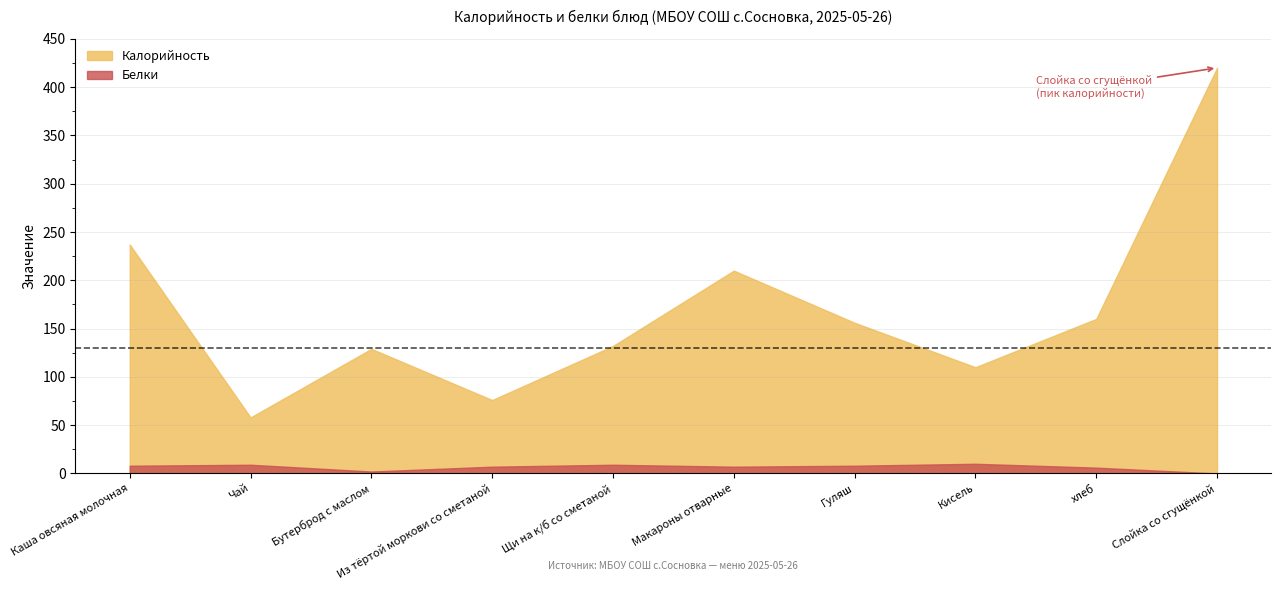

At which category is the sum across all series the highest?

Слойка со сгущёнкой